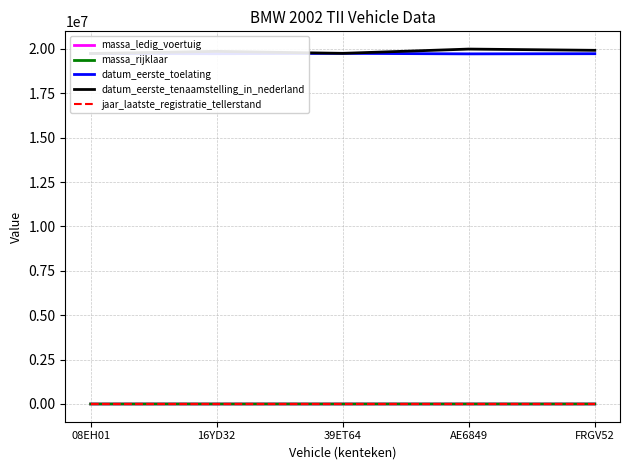

True or false: datum_eerste_toelating and jaar_laatste_registratie_tellerstand intersect in this chart.

False